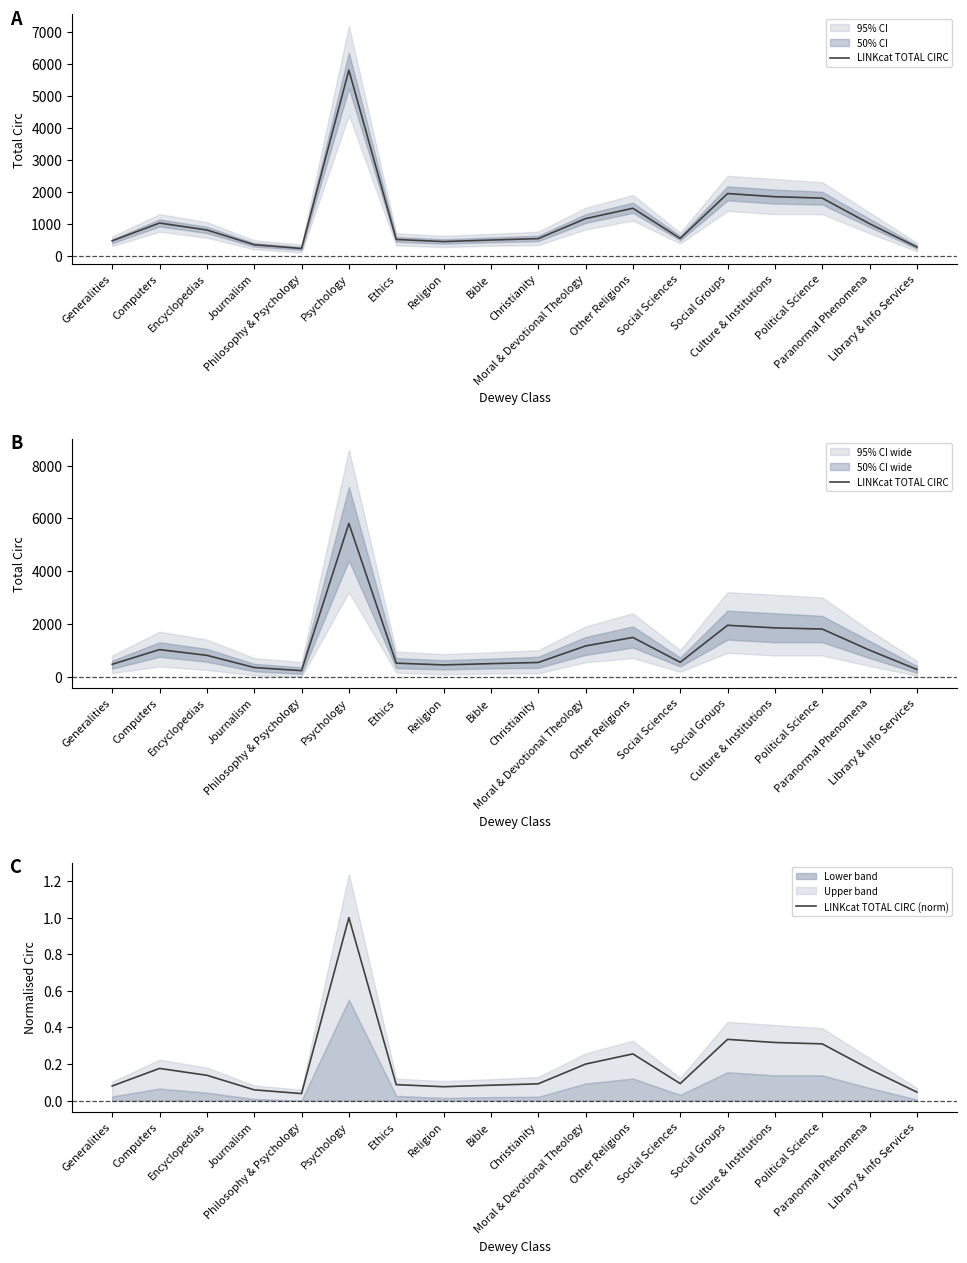

Is it true that LINKcat TOTAL CIRC equals 243.2 at Social Sciences?

False